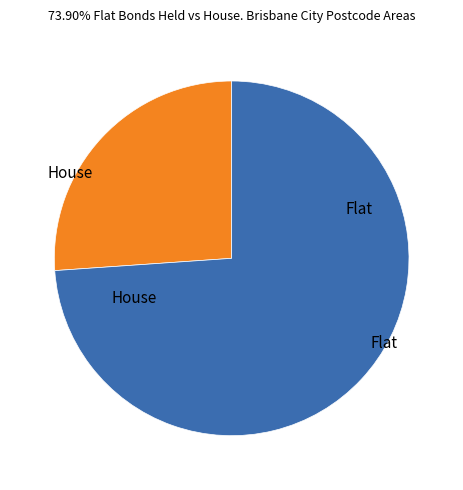

Does any single category account for the majority?

Yes